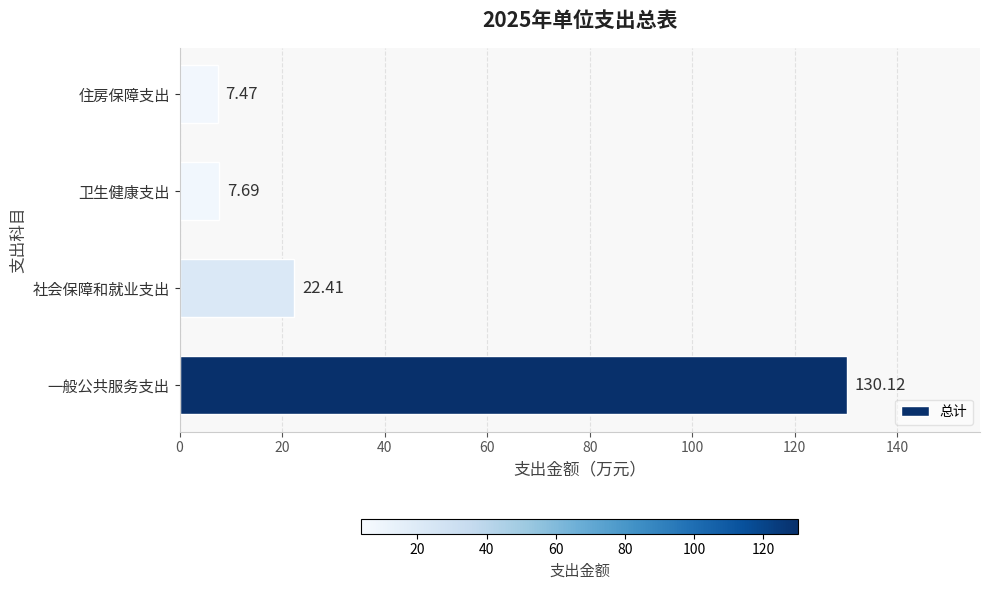

At which label is the value closest to 68?

社会保障和就业支出